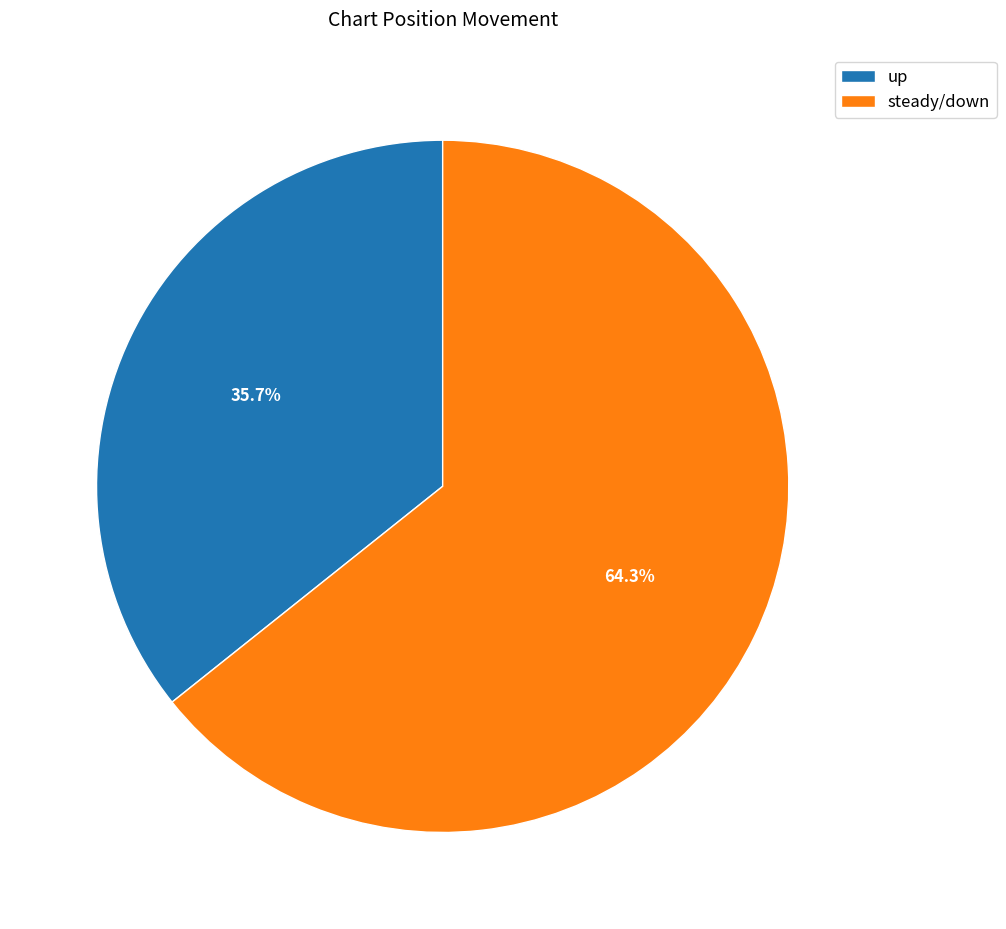

To the nearest percent, what percentage of the pie is up?

36%